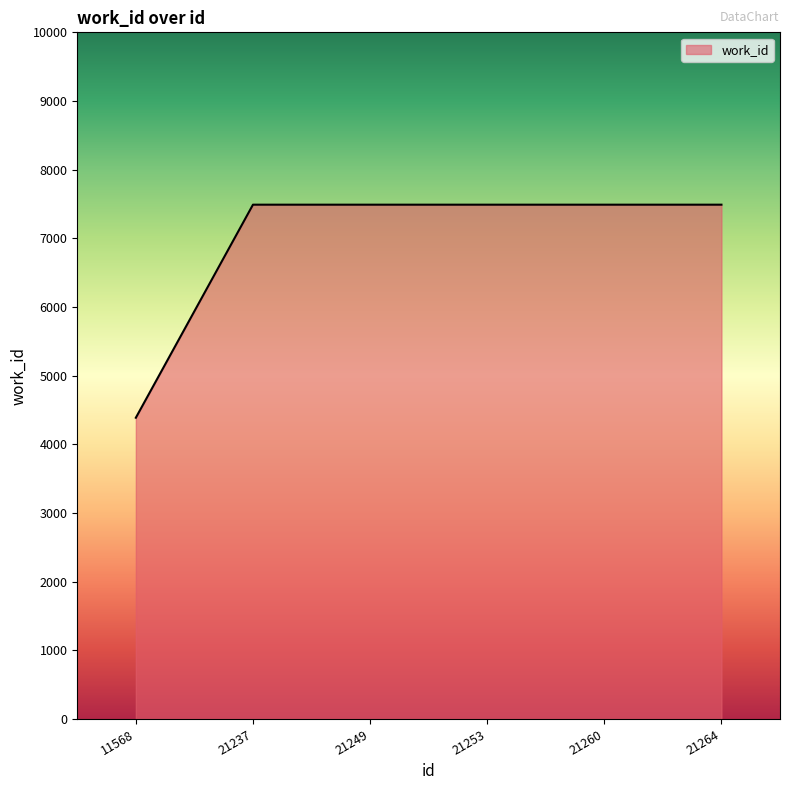

What value does the data have at 21249?

7490